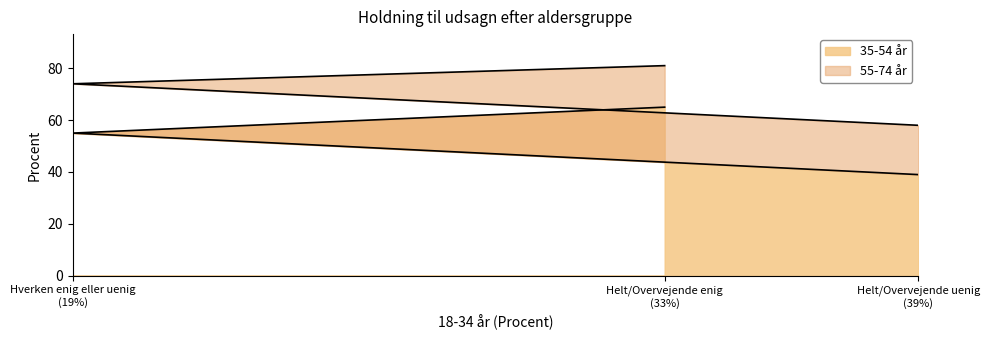

What is the minimum value for 35-54 år?

39